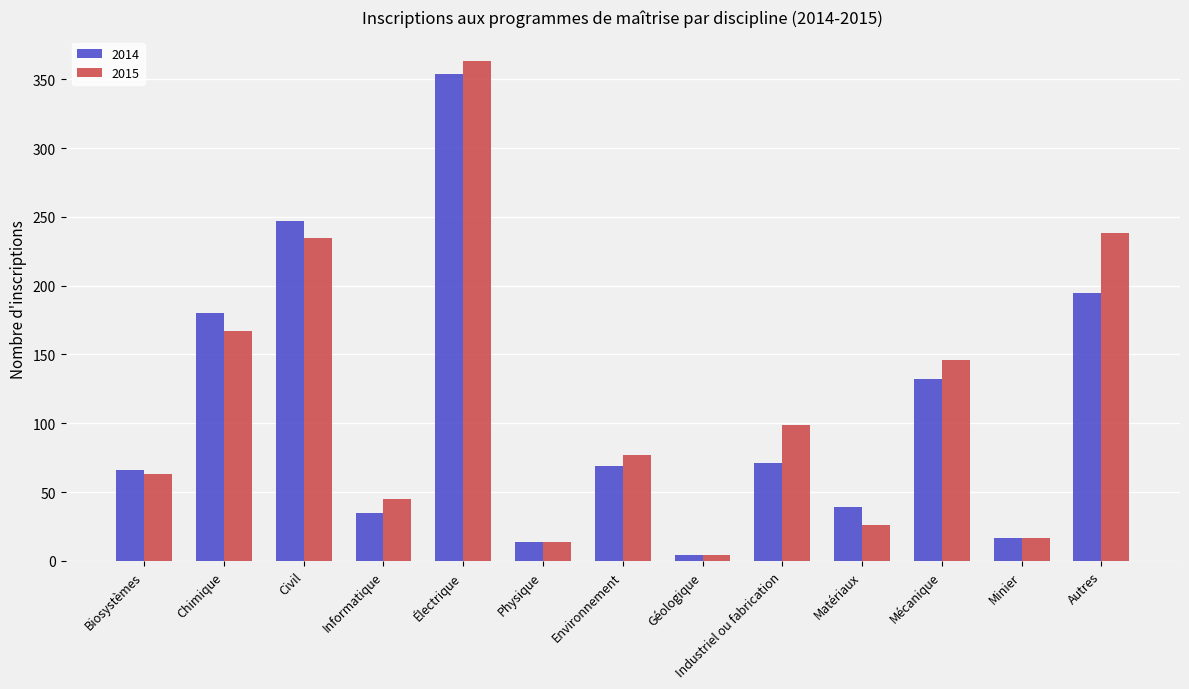

Reading left to right, list all the values displayed in this chart.

2014: 66	180	247	35	354	14	69	4	71	39	132	17	195
2015: 63	167	235	45	363	14	77	4	99	26	146	17	238